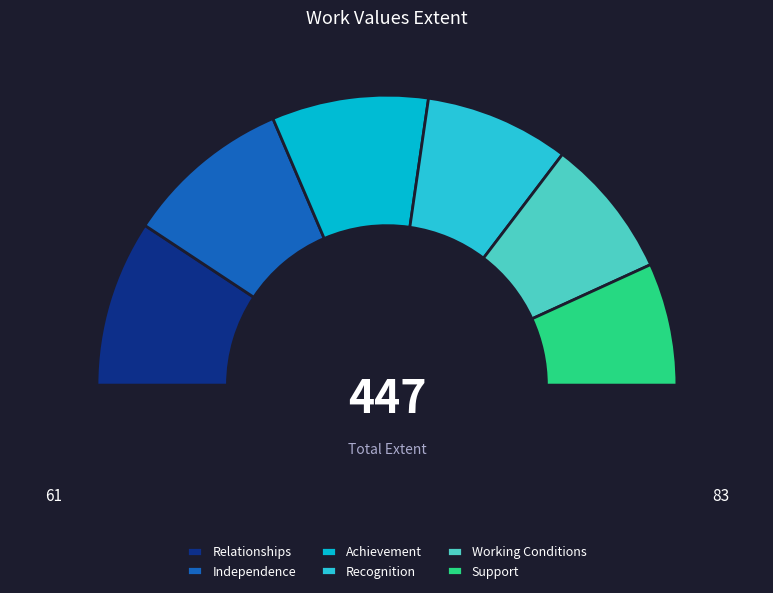

Rank the categories by value from lowest to highest.

Support, Working Conditions, Recognition, Achievement, Relationships, Independence